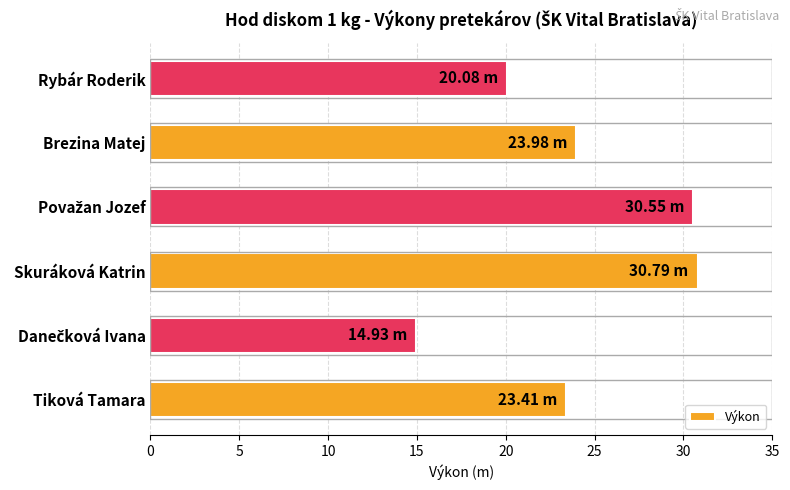

What is the change in value from Skuráková Katrin to Brezina Matej?

-6.8